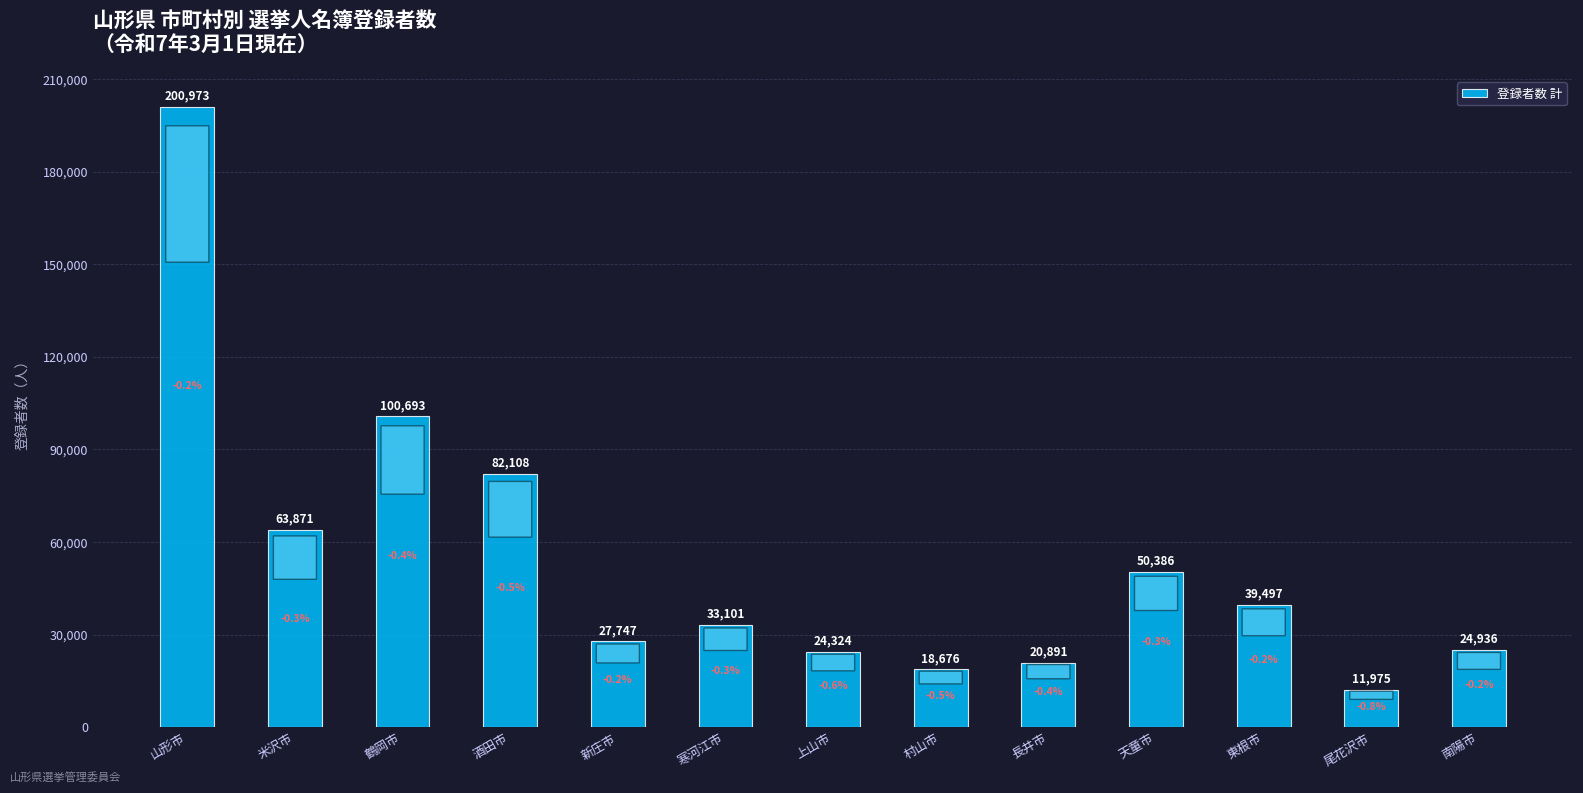

Where does the data first go above 33101?

山形市